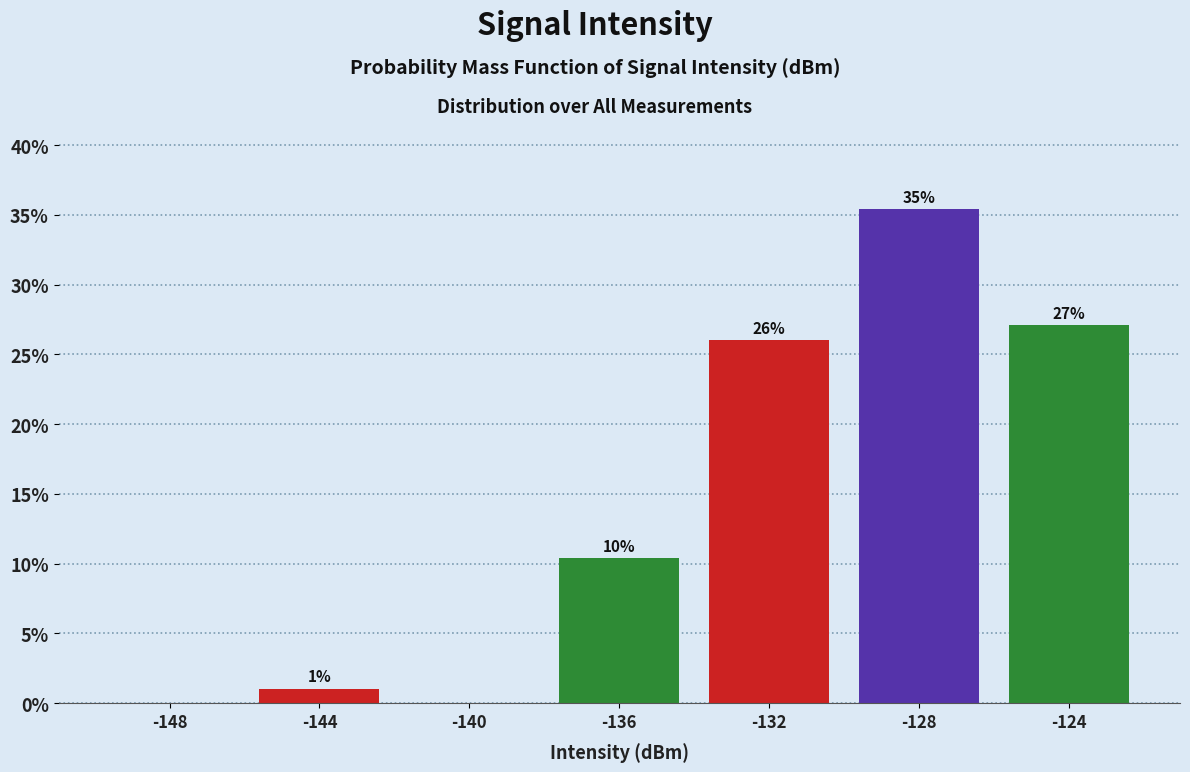

Which range on the x-axis has the tallest bar?

-130 to -126